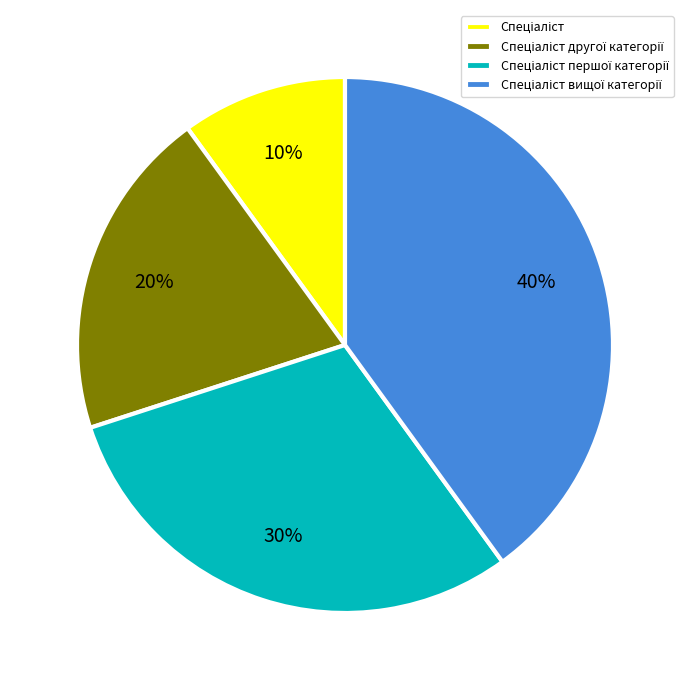

Is there a majority slice in this chart?

No